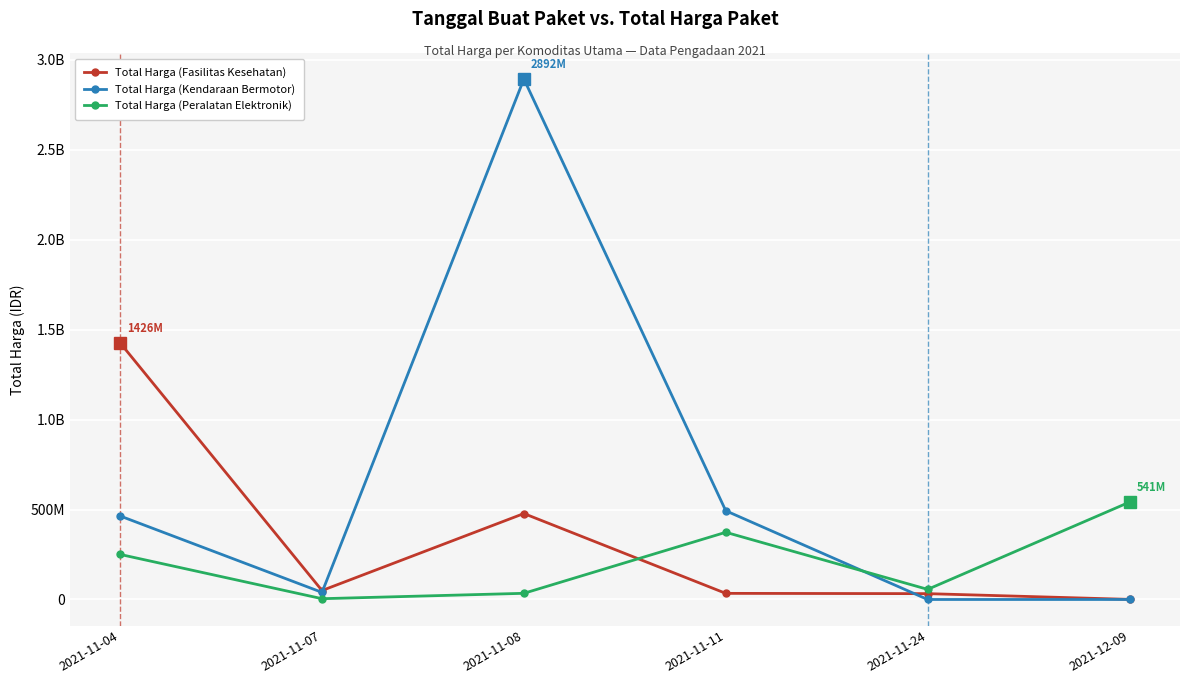

Rank the series by their average value, from lowest to highest.

Total Harga (Peralatan Elektronik), Total Harga (Fasilitas Kesehatan), Total Harga (Kendaraan Bermotor)